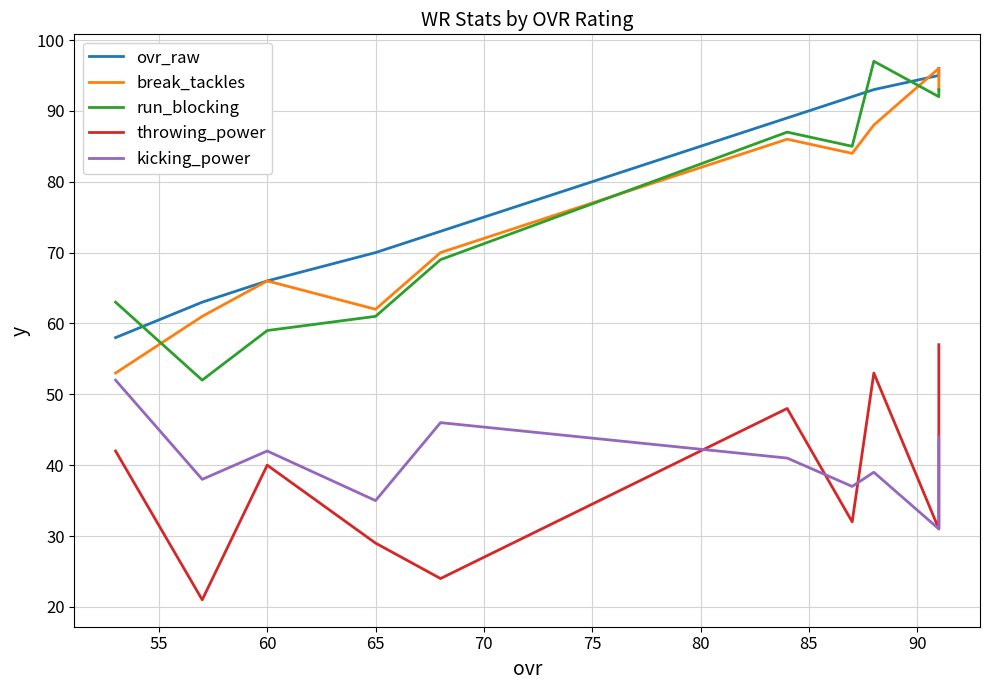

Reading right to left, list all the values displayed in this chart.

ovr_raw: 96	95	93	92	89	73	70	66	63	58
break_tackles: 93	96	88	84	86	70	62	66	61	53
run_blocking: 93	92	97	85	87	69	61	59	52	63
throwing_power: 57	31	53	32	48	24	29	40	21	42
kicking_power: 44	31	39	37	41	46	35	42	38	52